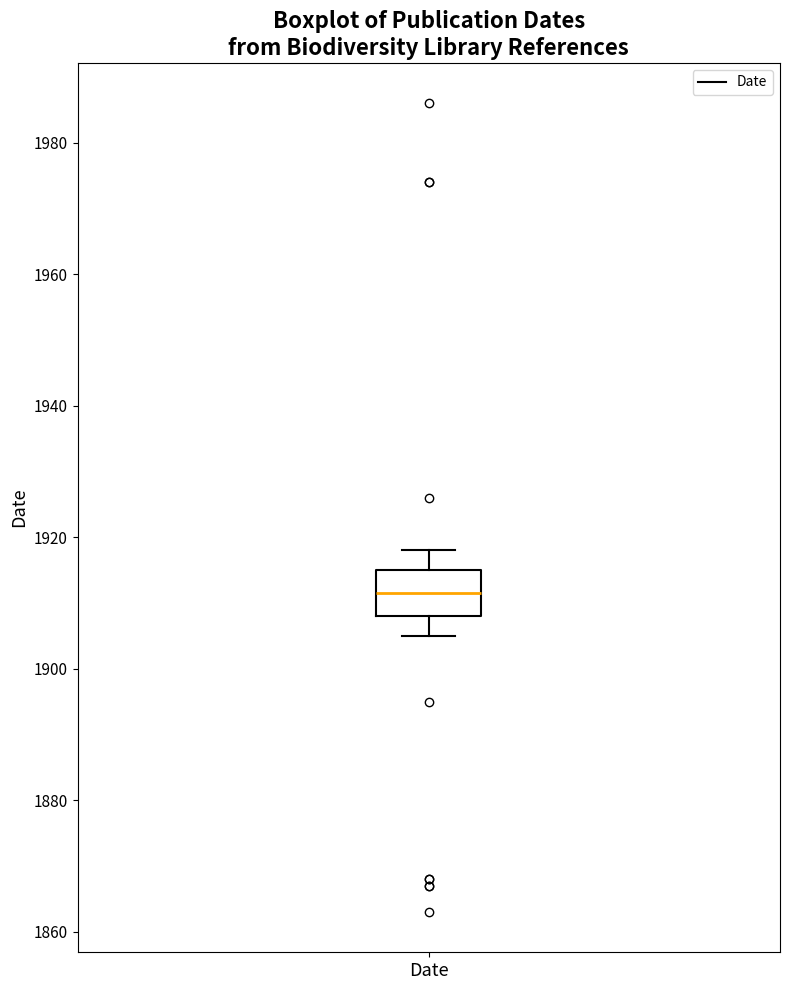

Transcribe this box plot: give where the median line is, the range the box spans, and where the two whiskers end, as read against the y-axis. The values are not printed on the chart, so give them approximately, as read against the axis.

median 1912, box 1908 to 1916, whiskers 1906 to 1918